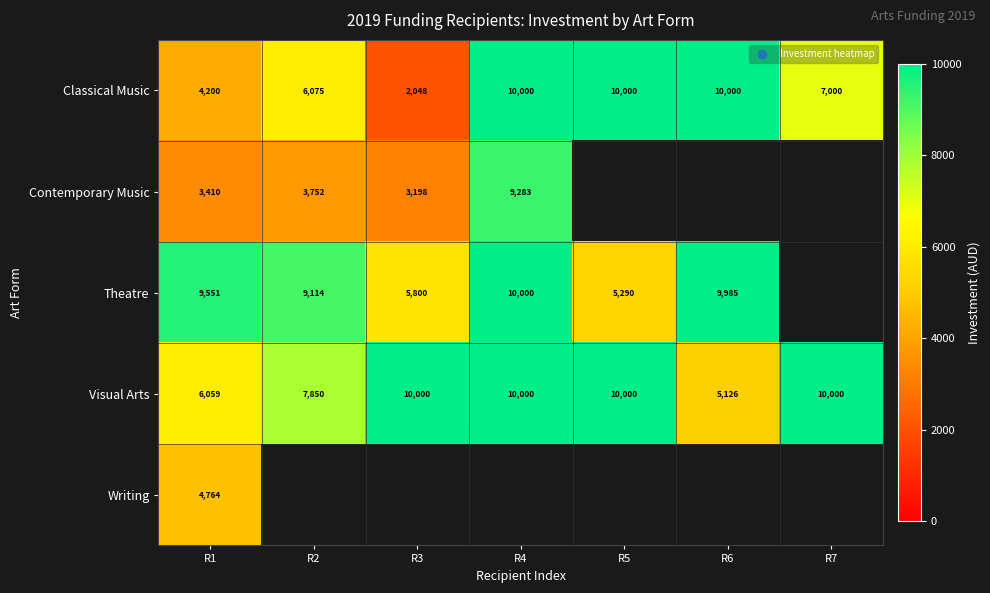

Count the Classical Music values in the range 4200 to 10000.

6